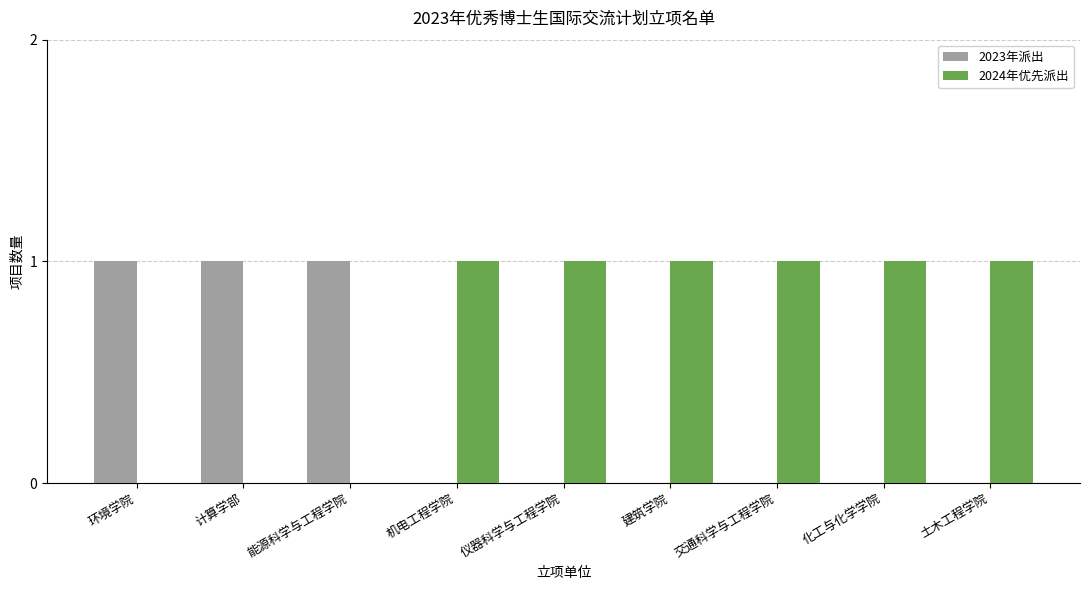

Are the bars horizontal?

No